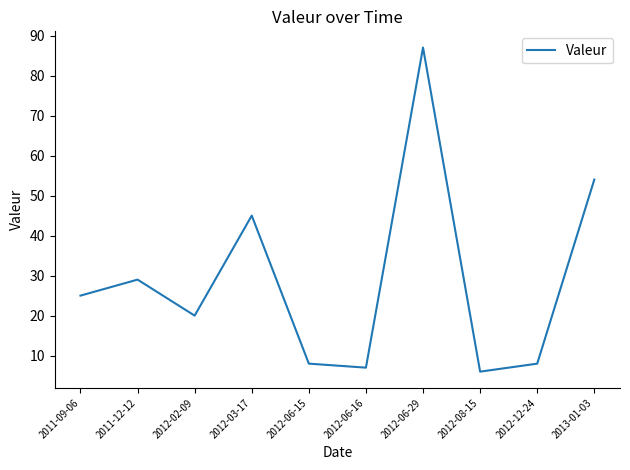

True or false: there are more than 0 points higher than both neighbors.

True